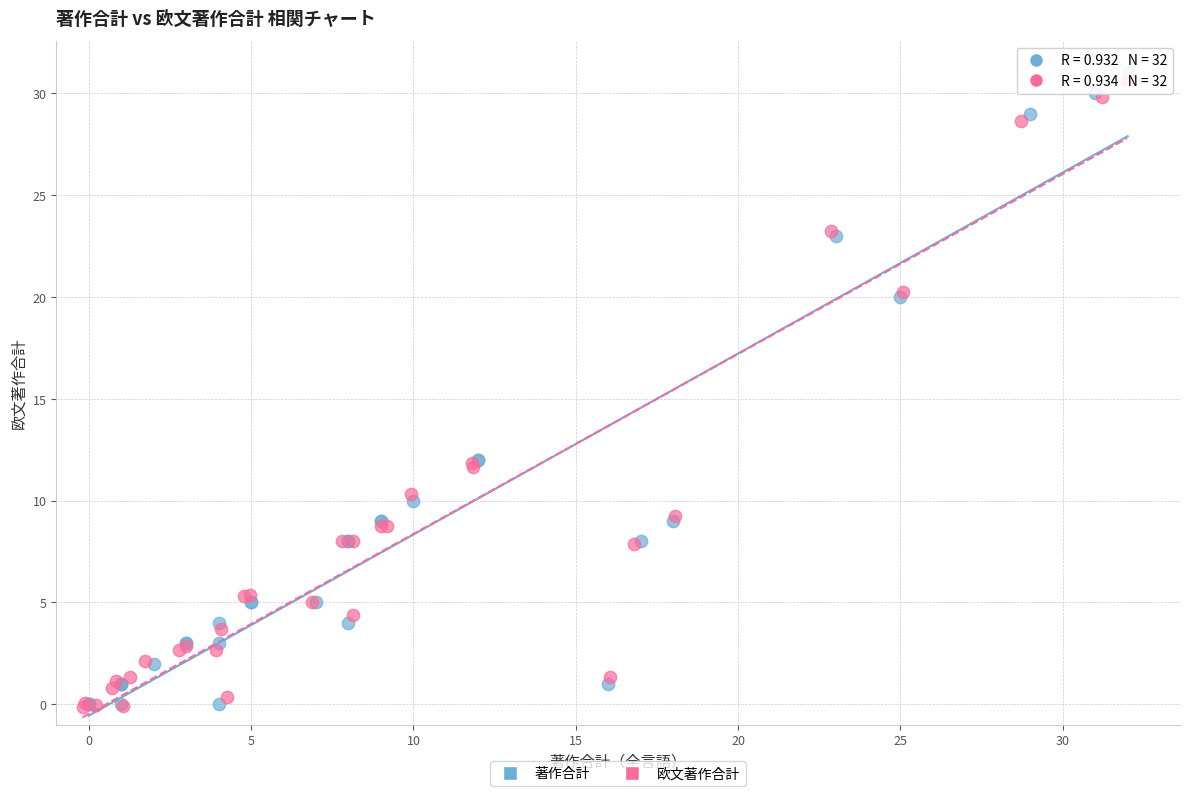

Which series has the largest Y range (max minus min)?

著作合計